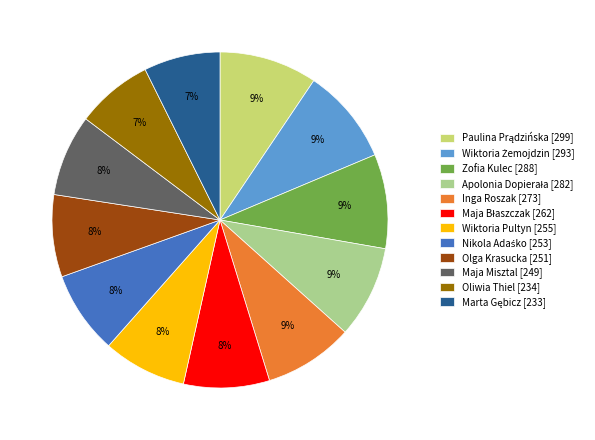

Approximately how many times larger is the value at Olga Krasucka [251] compared to Inga Roszak [273]?

0.9